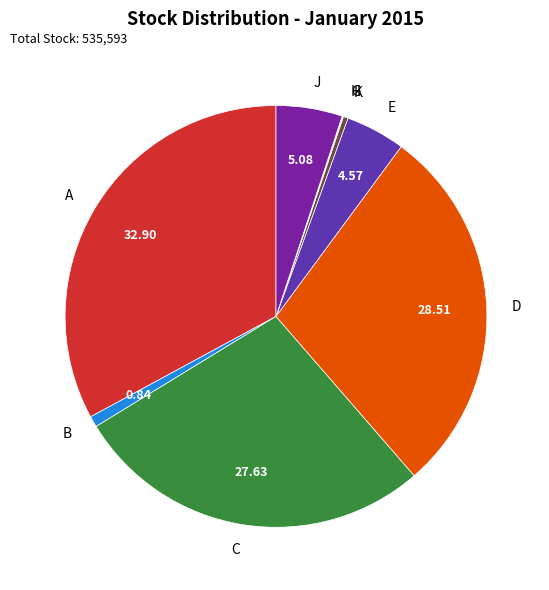

Is there any slice that represents more than half of the pie?

No